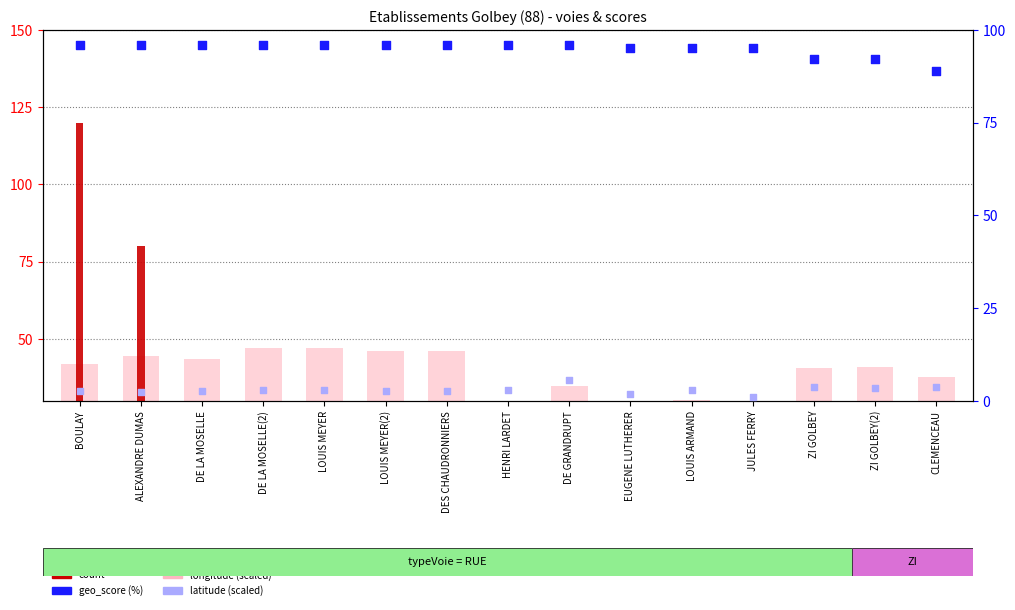

Which series reaches the minimum Y coordinate?

latitude (scaled)